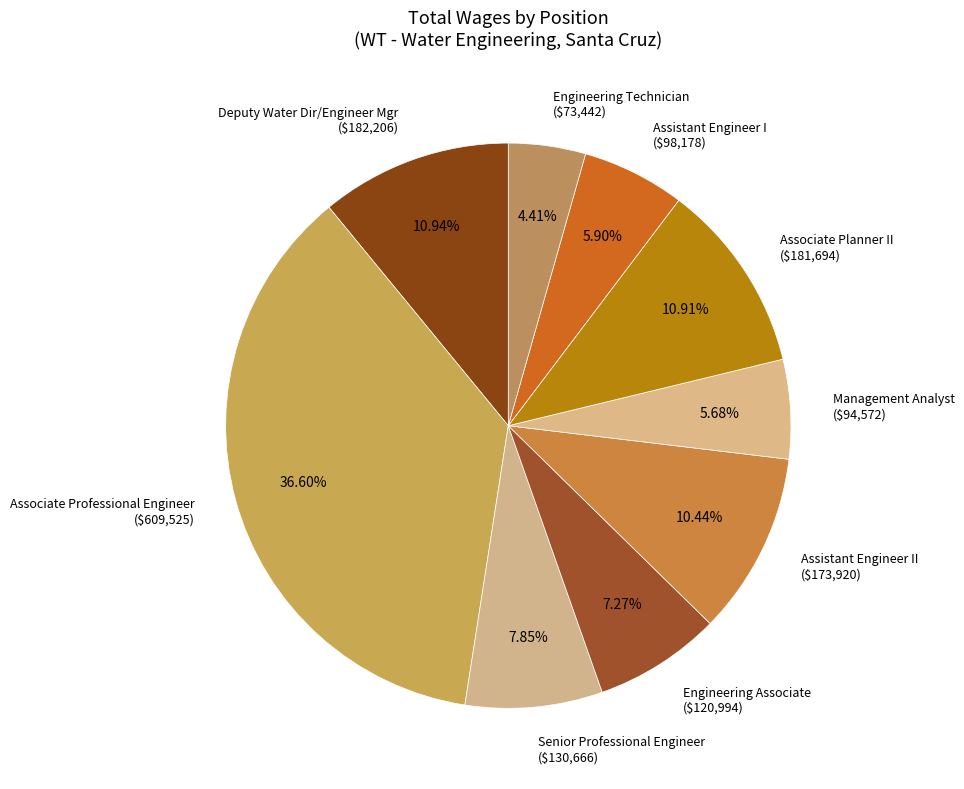

How many segments does this pie chart have?

9